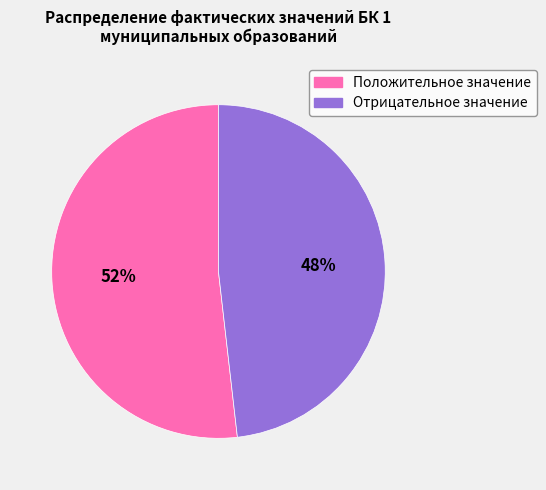

Is the sum of Положительное значение and Отрицательное значение greater than half?

Yes